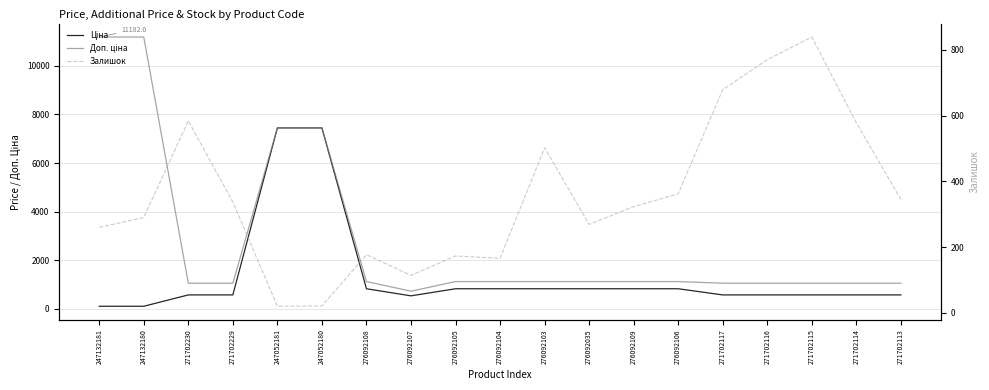

Reading left to right, extract all data points from this chart.

Ціна: 247132181=111.8	247132180=111.8	271702230=578.1	271702229=578.1	247052181=7444.6	247052180=7444.6	276092108=831.5	276092107=540.5	276092105=831.5	276092104=831.5	276092103=831.5	276092035=831.5	276092109=831.5	276092106=831.5	271702117=578.1	271702116=578.1	271702115=578.1	271702114=578.1	271702113=578.1
Доп. ціна: 247132181=11182.0	247132180=11182.0	271702230=1060.0	271702229=1060.0	247052181=7444.6	247052180=7444.6	276092108=1126.7	276092107=732.0	276092105=1126.7	276092104=1126.7	276092103=1126.7	276092035=1126.7	276092109=1126.7	276092106=1126.7	271702117=1060.0	271702116=1060.0	271702115=1060.0	271702114=1060.0	271702113=1060.0
Залишок: 247132181=260.0	247132180=290.0	271702230=584.0	271702229=337.0	247052181=20.0	247052180=21.0	276092108=177.0	276092107=114.0	276092105=173.0	276092104=166.0	276092103=502.0	276092035=269.0	276092109=323.0	276092106=362.0	271702117=679.0	271702116=770.0	271702115=839.0	271702114=578.0	271702113=345.0